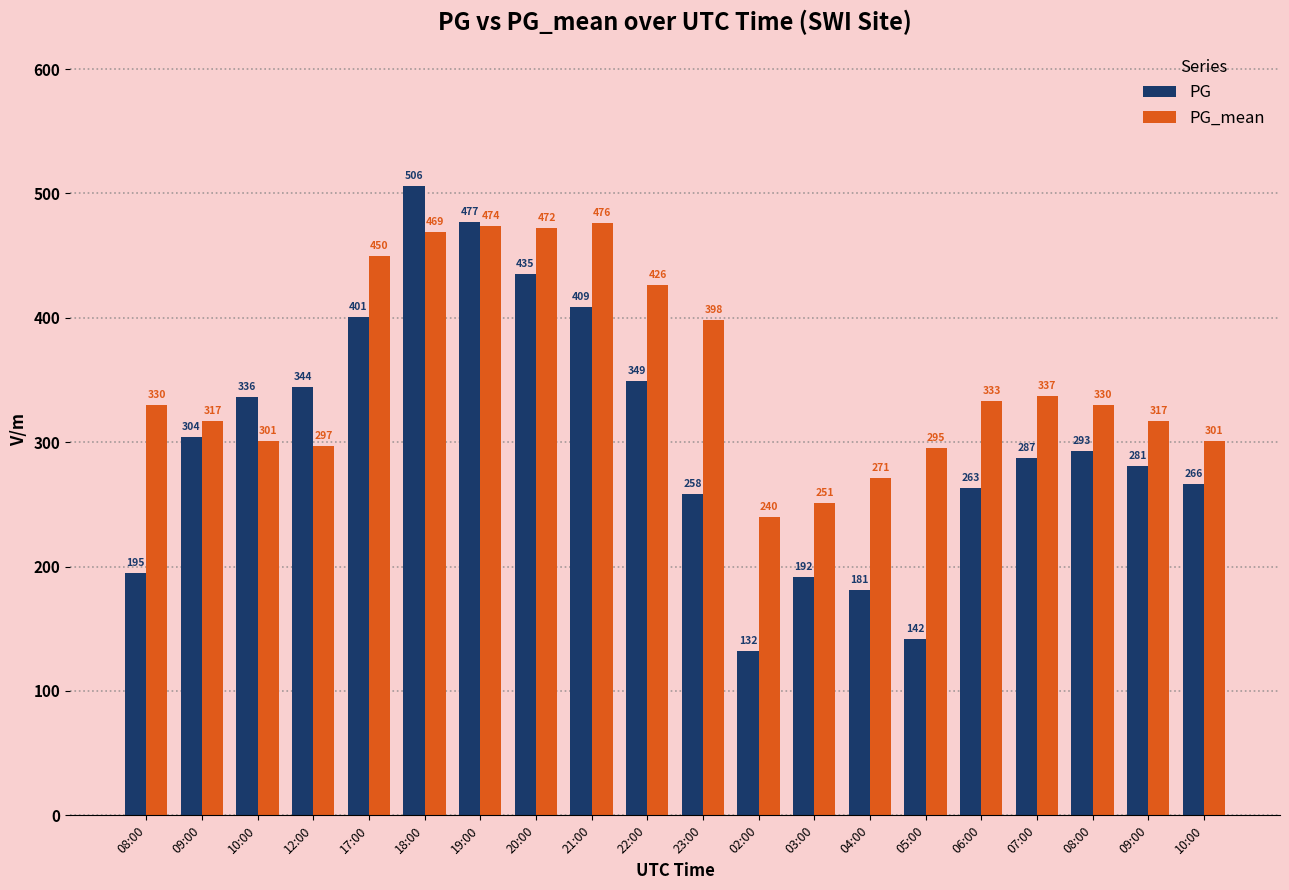

Which category has the highest value in the PG series?

18:00